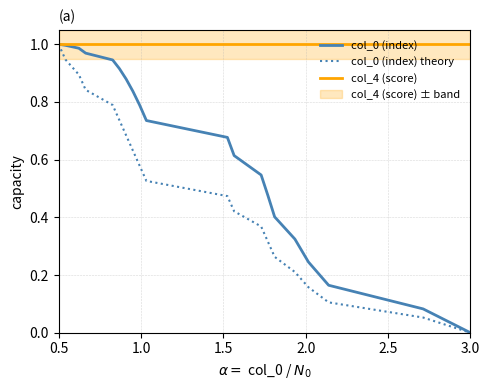

What is the value of the col_0 (index) theory point at the 13th from the left?

0.4